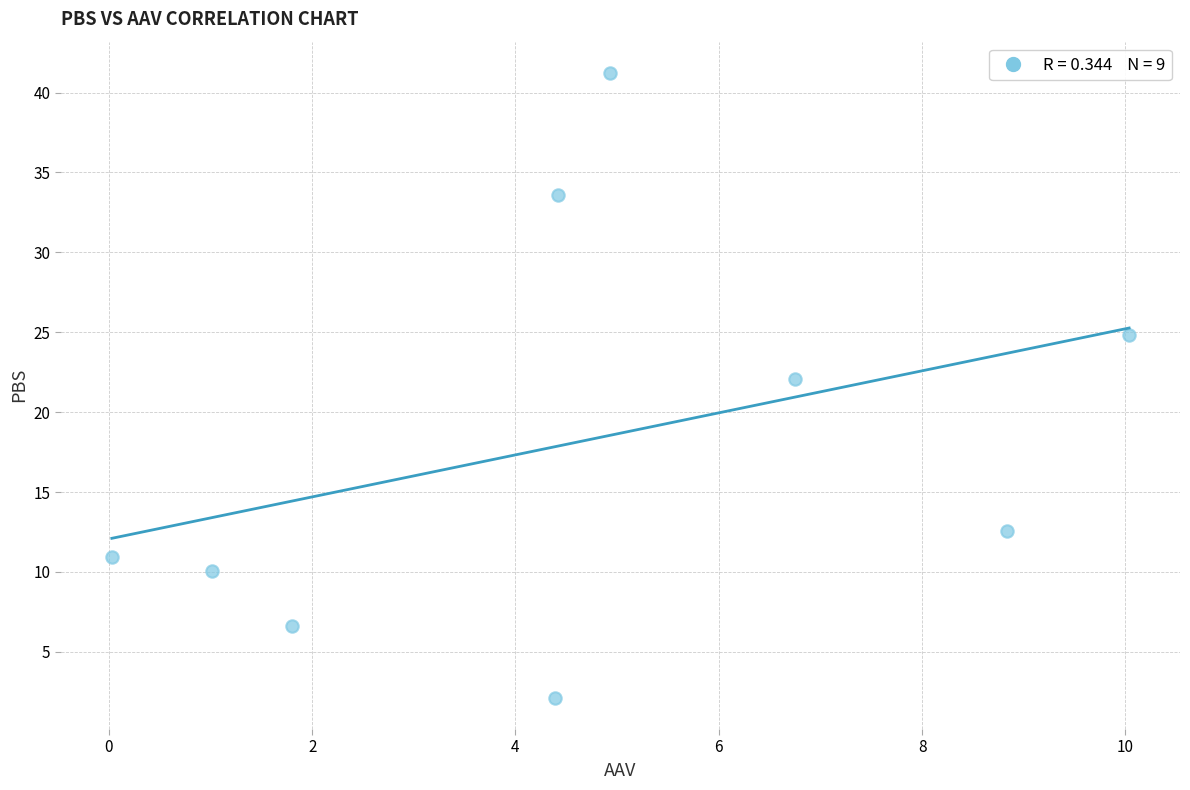

What is the average Y value?

18.2